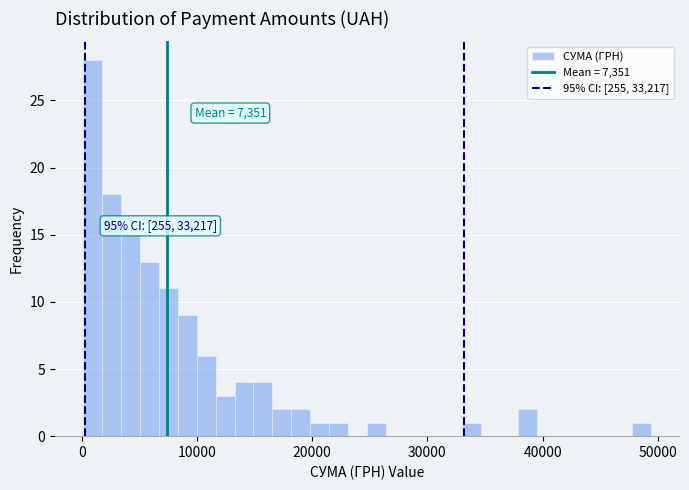

Around what value on the x-axis is the tallest bar? Give the approximate position of its centre, as read against the axis.

1000